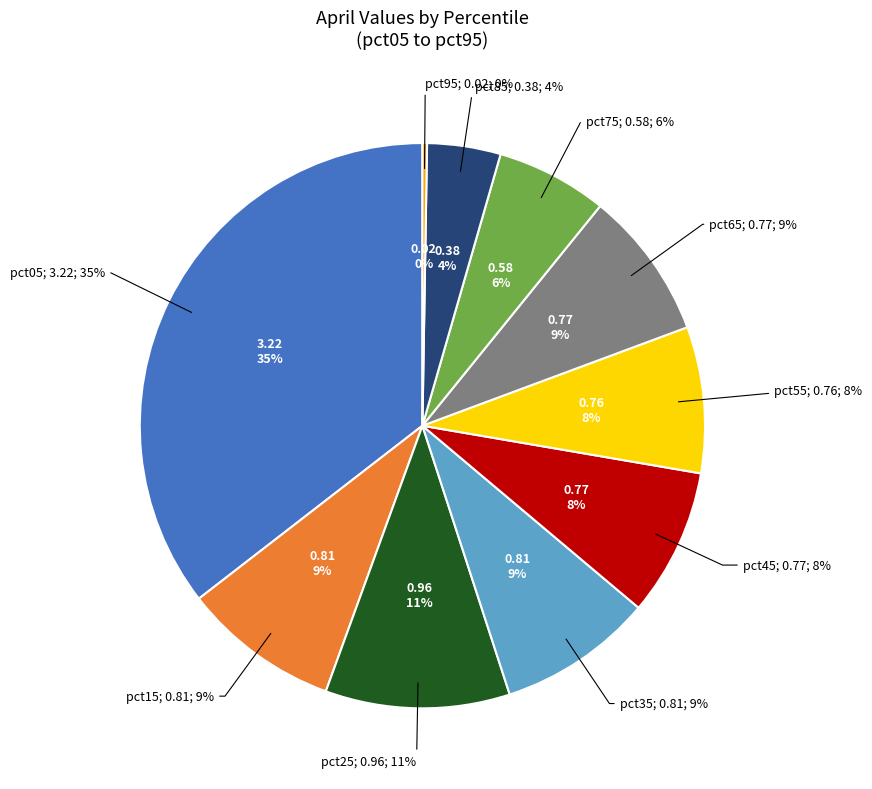

Count the number of slices in the pie.

10